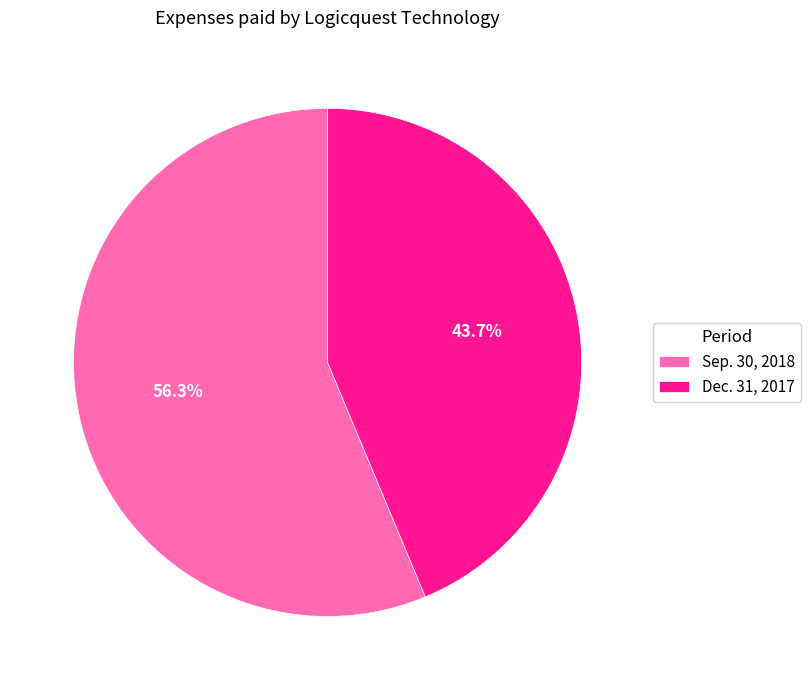

How much of the chart is everything except Sep. 30, 2018?

43.7%